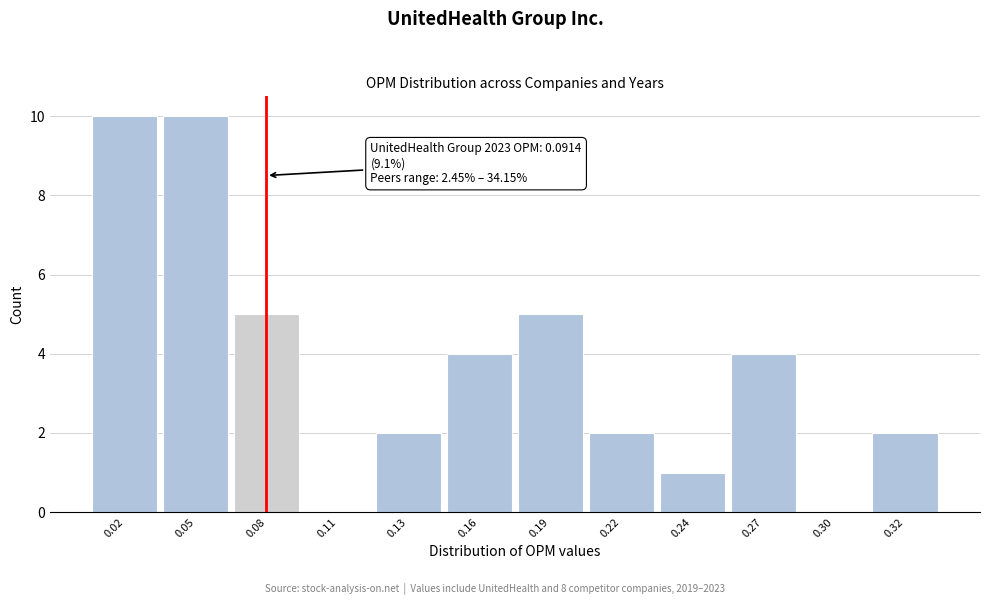

Reading right to left, transcribe all the data shown in this chart.

0.32=2	0.30=0	0.27=4	0.24=1	0.22=2	0.19=5	0.16=4	0.13=2	0.11=0	0.08=5	0.05=10	0.02=10